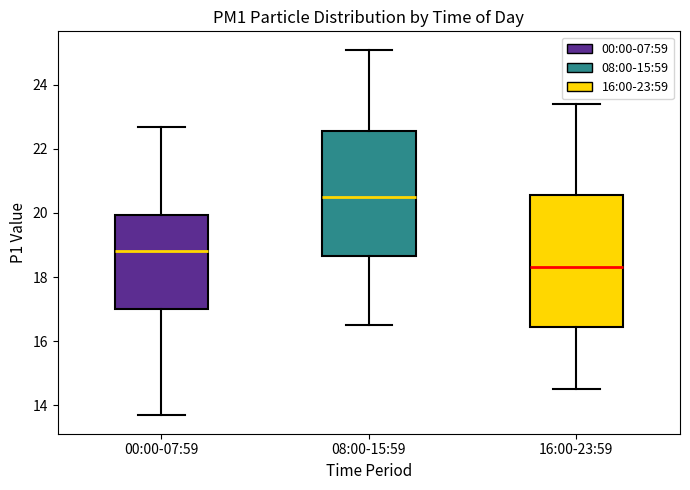

Which box's median line is the lowest?

16:00-23:59